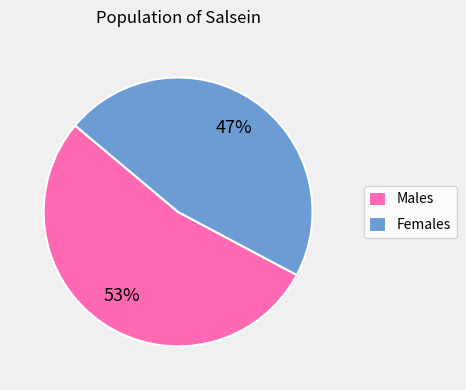

Between Females and Males, which is larger?

Males